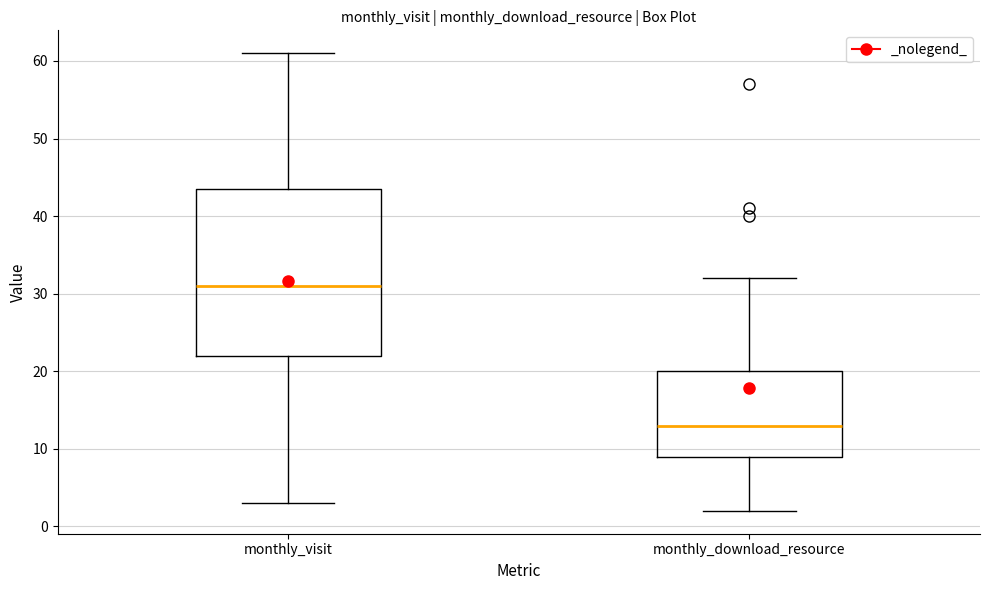

Which box is the tallest, from its lower edge to its upper edge?

monthly_visit